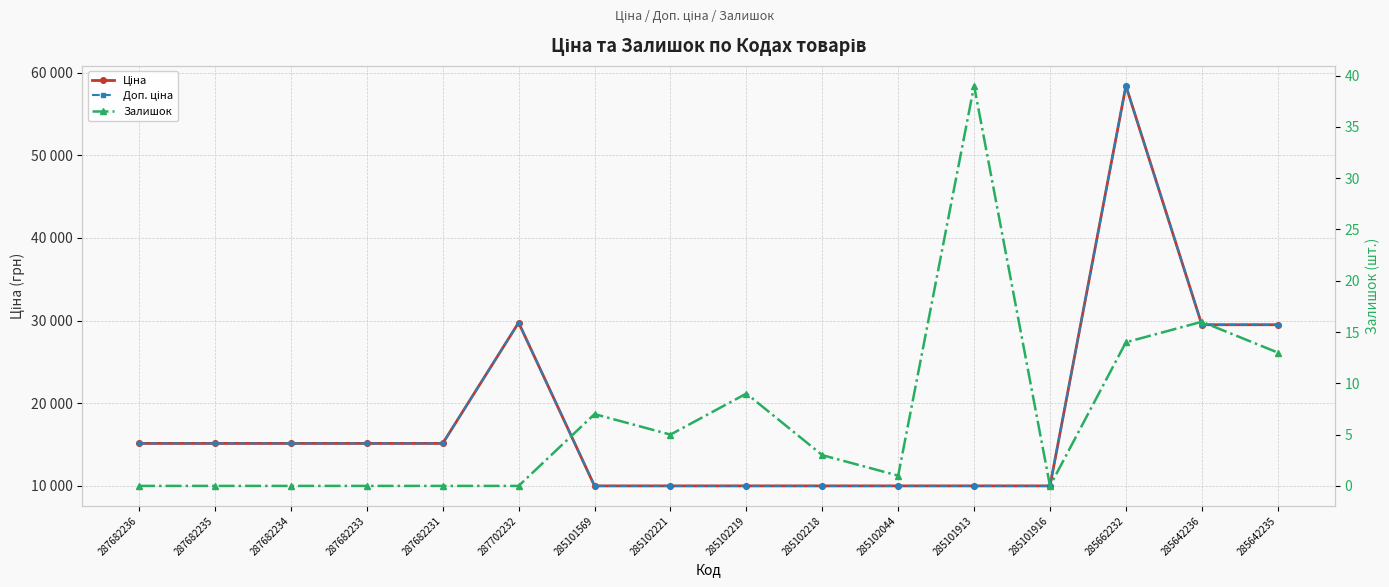

The value of Ціна at 285642236 is 46431.3. True or false?

False